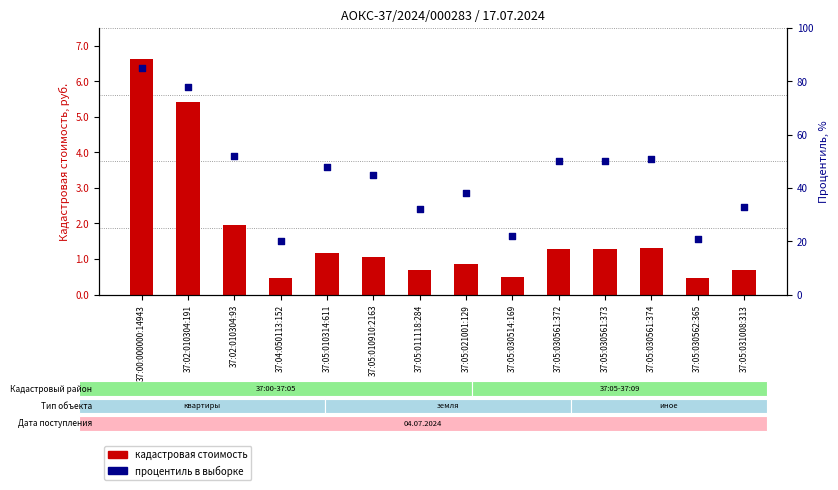

Which series has the largest Y range (max minus min)?

кадастровая стоимость